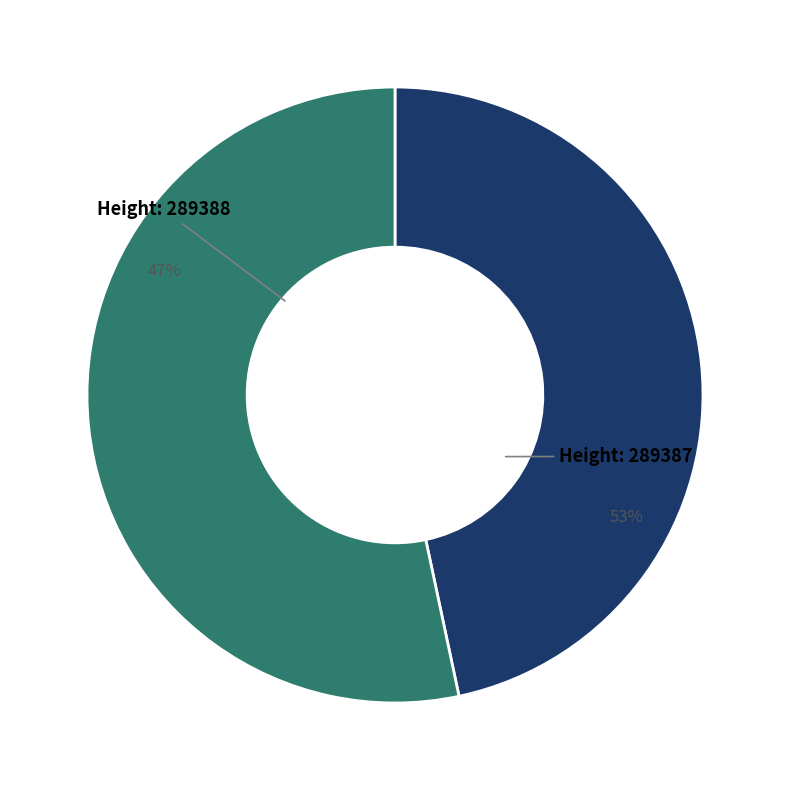

What is the ratio of the value at 289387 to the value at 289388?

1.1